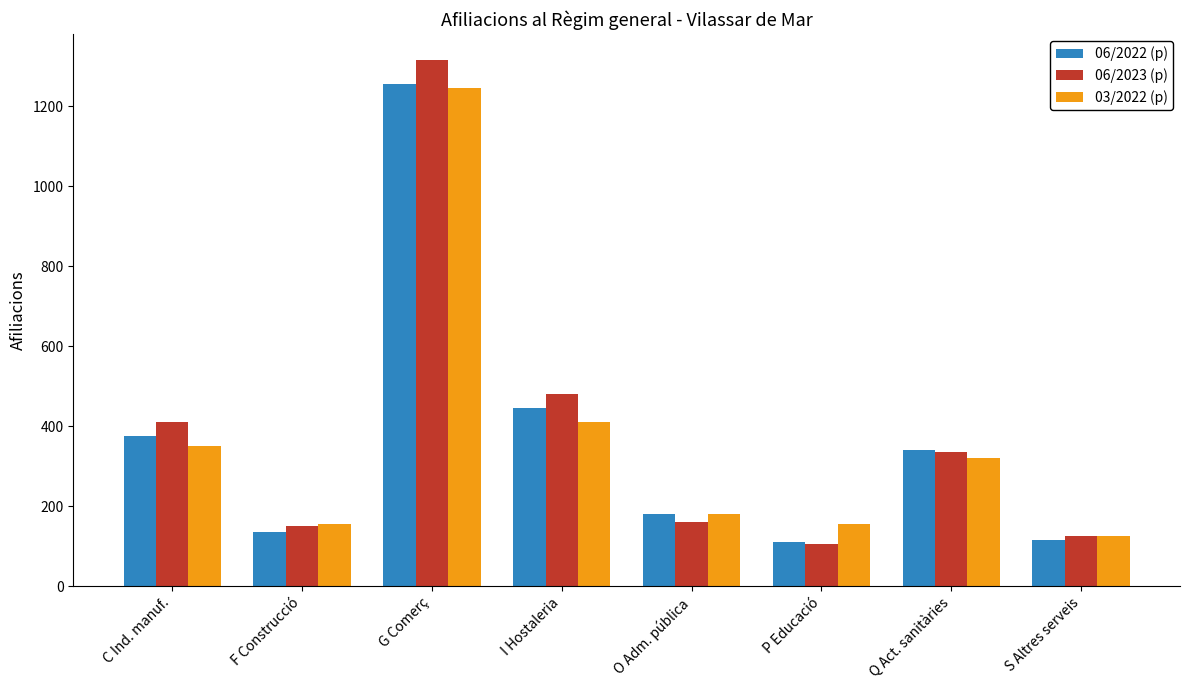

How many categories are shown in the chart?

8